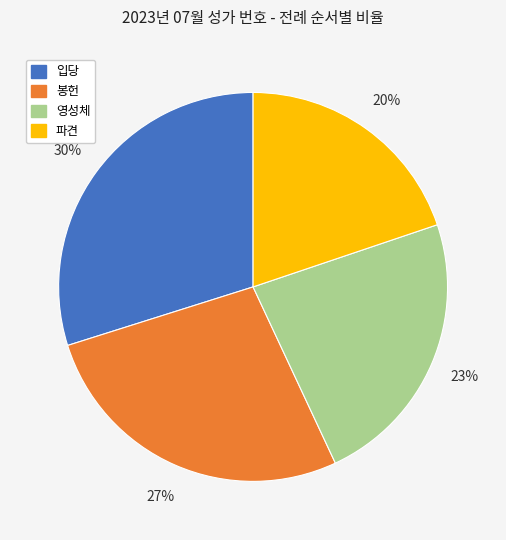

Which category has the biggest portion of the pie?

입당